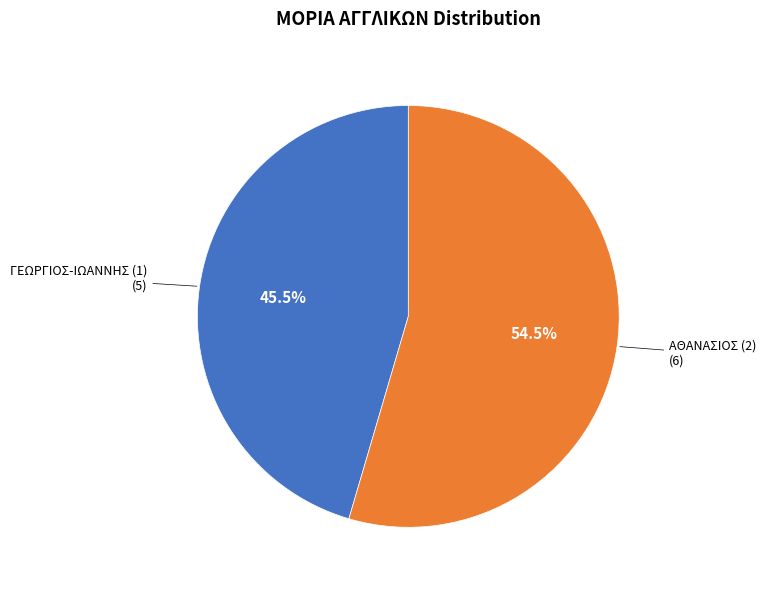

Does ΓΕΩΡΓΙΟΣ-ΙΩΑΝΝΗΣ (1) account for over 50% of the chart?

No